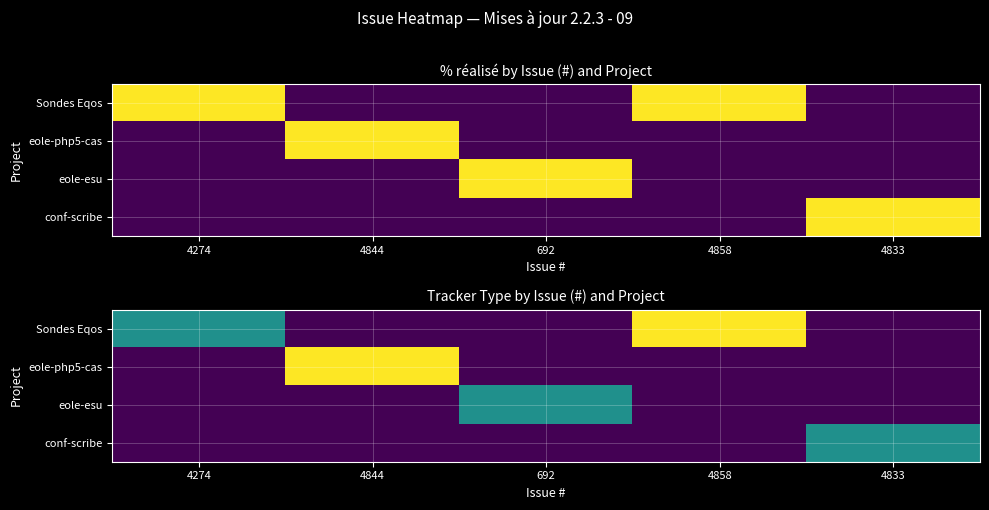

Which series changed the most between 4858 and 4833?

Sondes Eqos